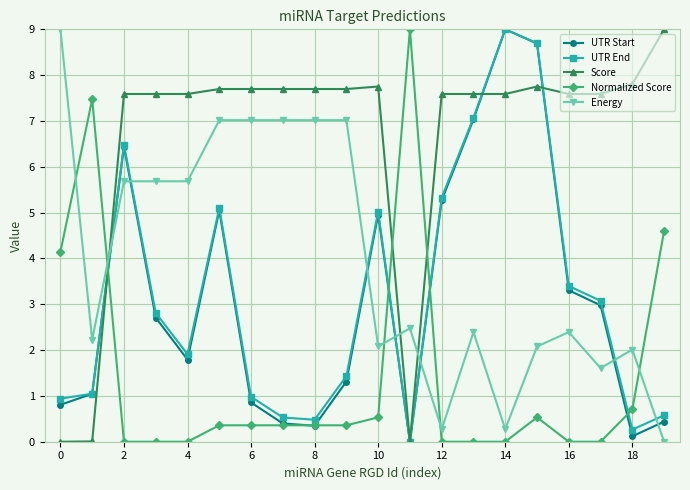

What is the difference between the maximum and minimum values in the UTR End series?

9.0